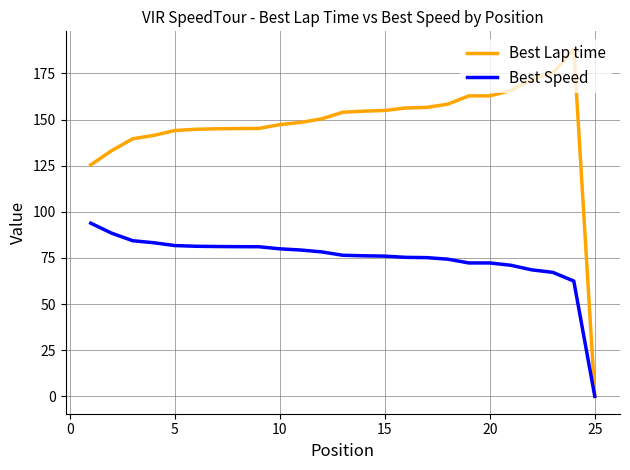

Which series has the largest total across all categories?

Best Lap time